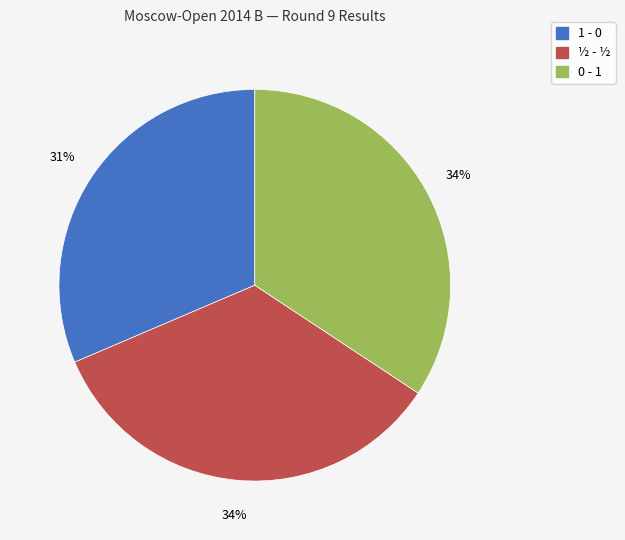

Is the sum of 1 - 0 and ½ - ½ greater than half?

Yes